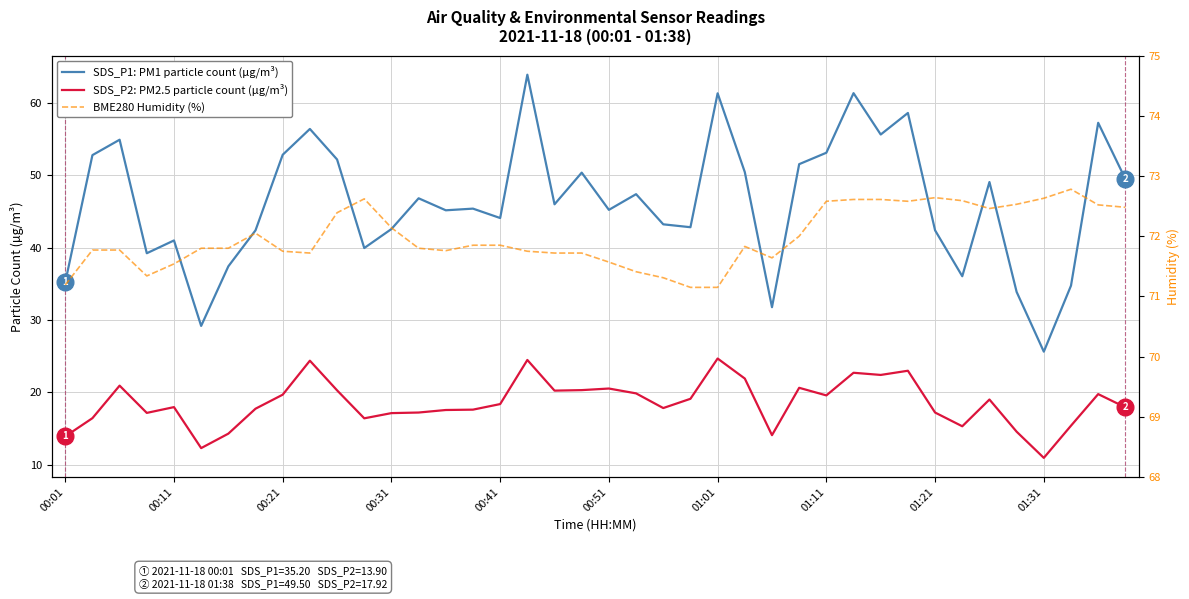

At which label does SDS_P1: PM1 particle count (µg/m³) reach its minimum?

01:31